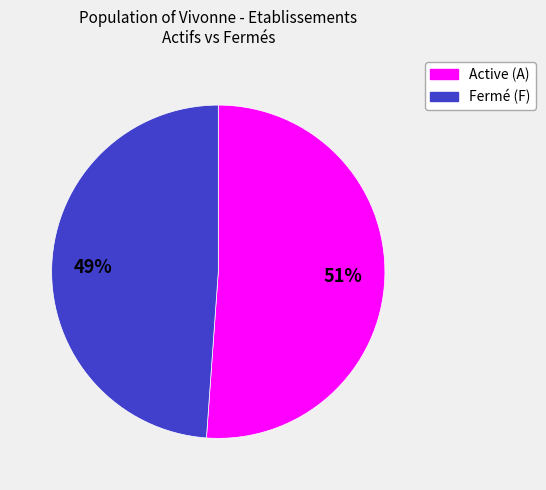

How many segments does this pie chart have?

2